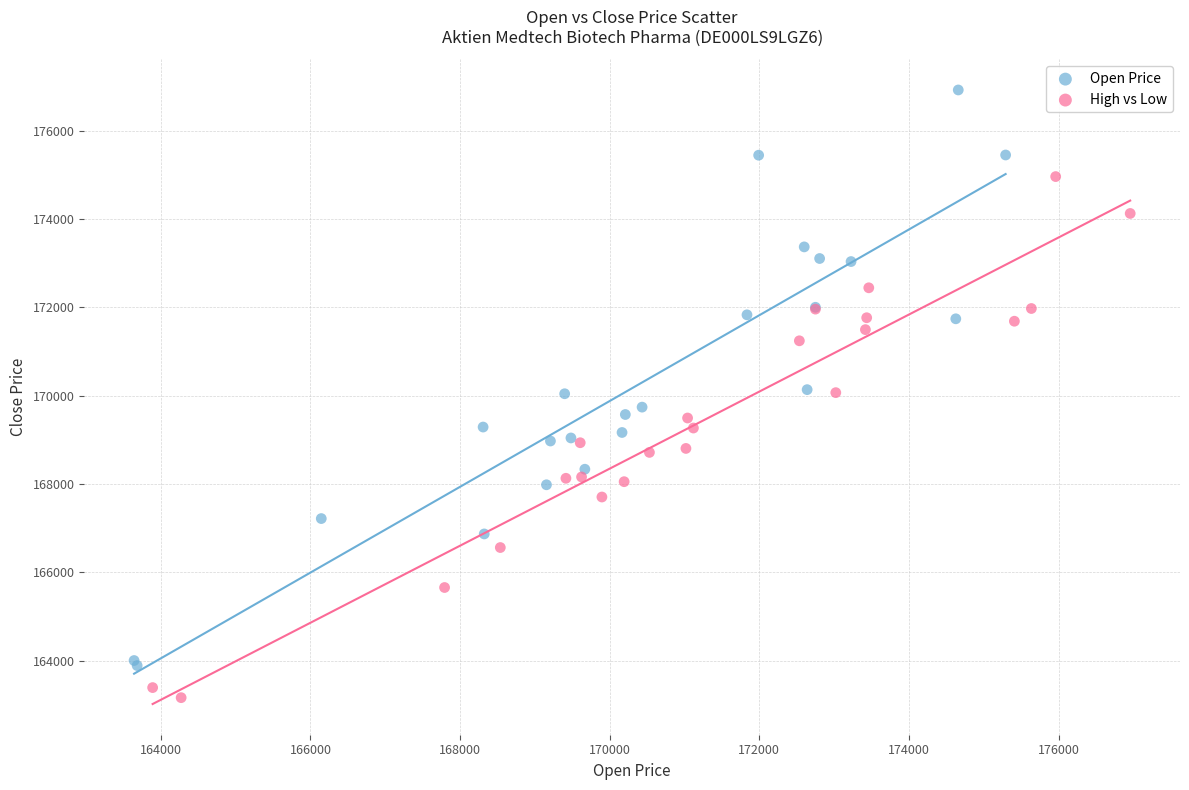

Which series reaches the minimum Y coordinate?

High vs Low